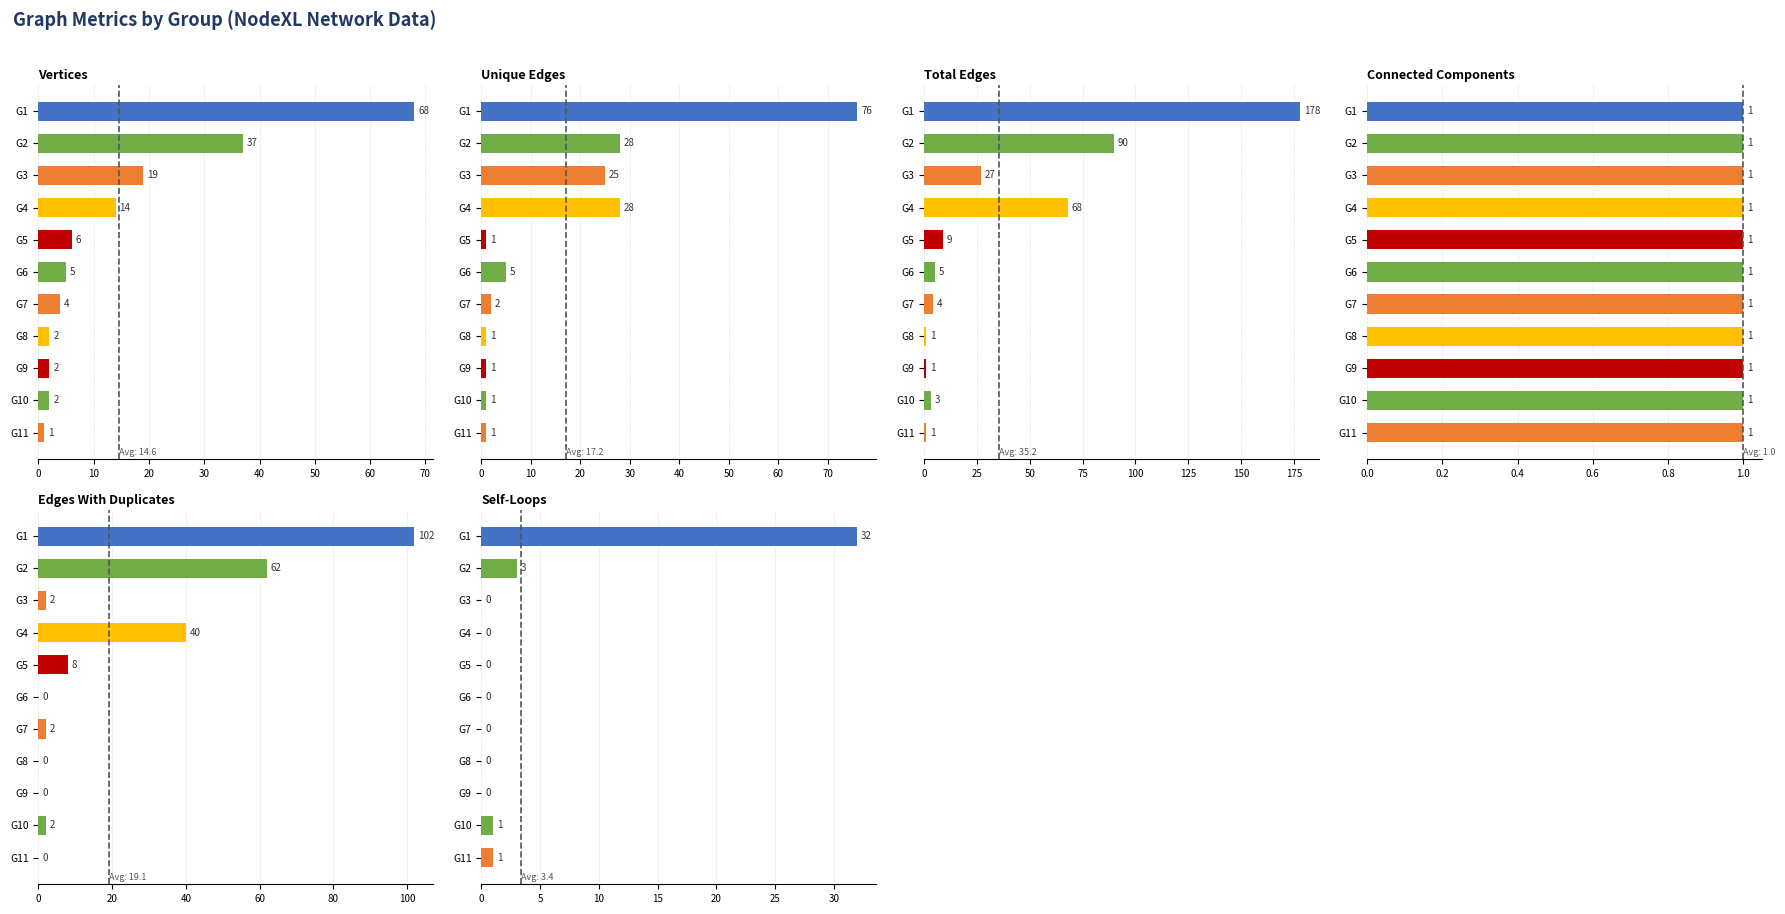

The value of Connected Components at 20 is 0.8. True or false?

False